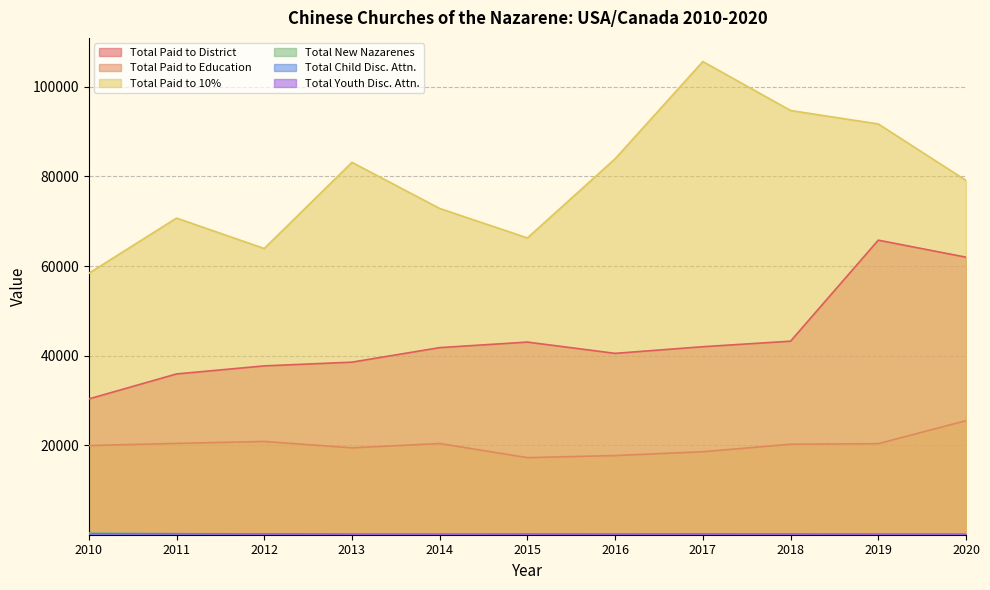

How many values in the Total Paid to 10% series exceed 79120?

5